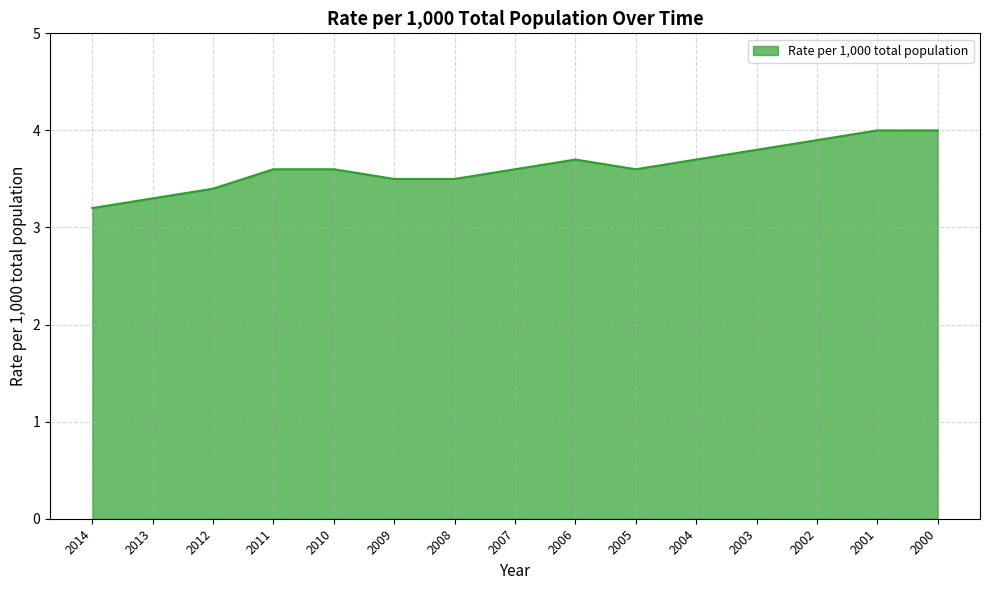

Approximately how many times larger is the value at 2006 compared to 2000?

0.9